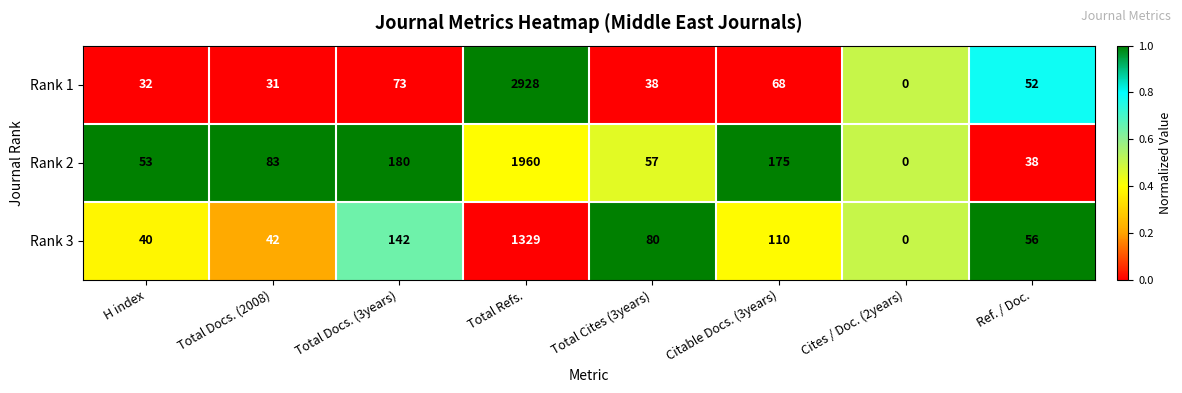

List the series in order of their peak value, lowest first.

Rank 3, Rank 2, Rank 1